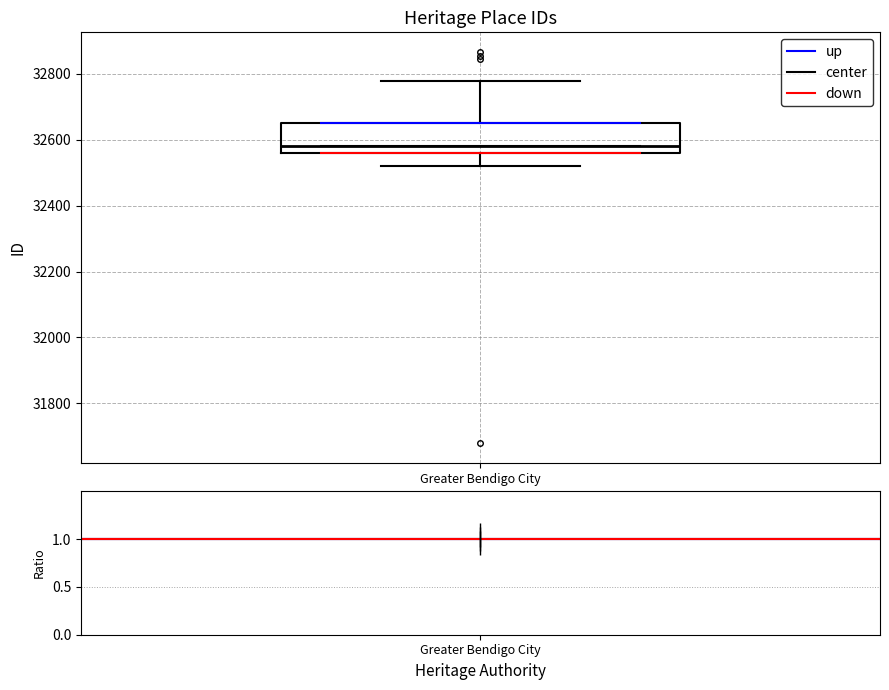

Read this box plot against the y-axis: the position of the median line, the range covered by the box, and the ends of both whiskers. The values are not printed on the chart, so give them approximately, as read against the axis.

median 32580, box 32560 to 32640, whiskers 32520 to 32780